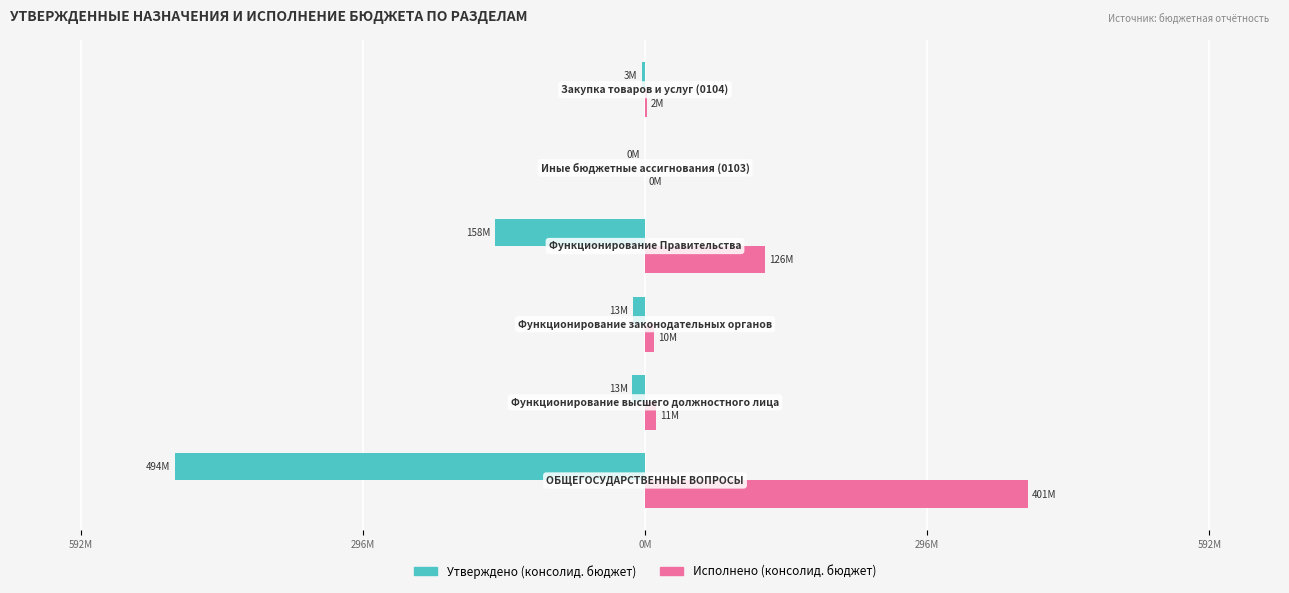

What are all the series names shown in the legend?

Утверждено (консолид. бюджет), Исполнено (консолид. бюджет)